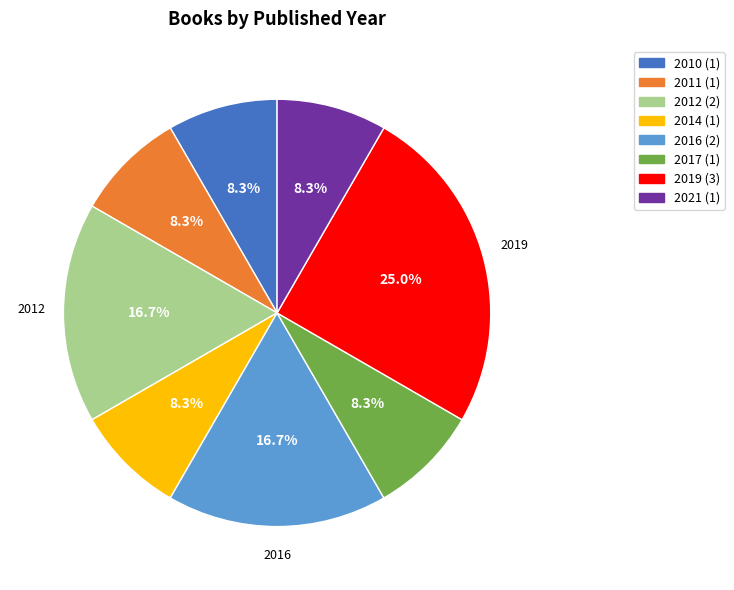

Count the number of slices in the pie.

8